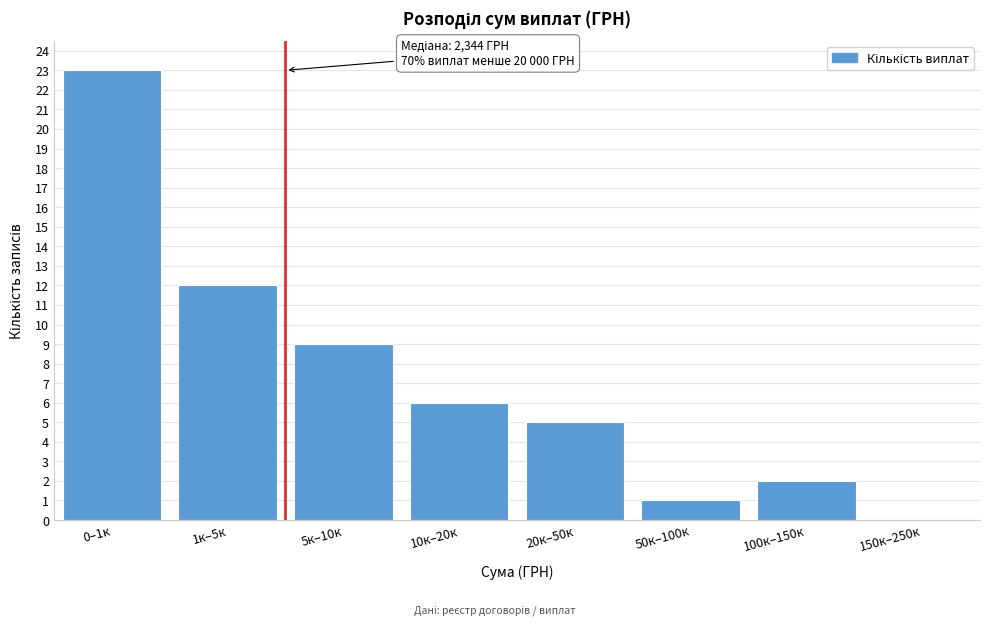

Reading left to right, extract all data points from this chart.

0–1к=23	1к–5к=12	5к–10к=9	10к–20к=6	20к–50к=5	50к–100к=1	100к–150к=2	150к–250к=0